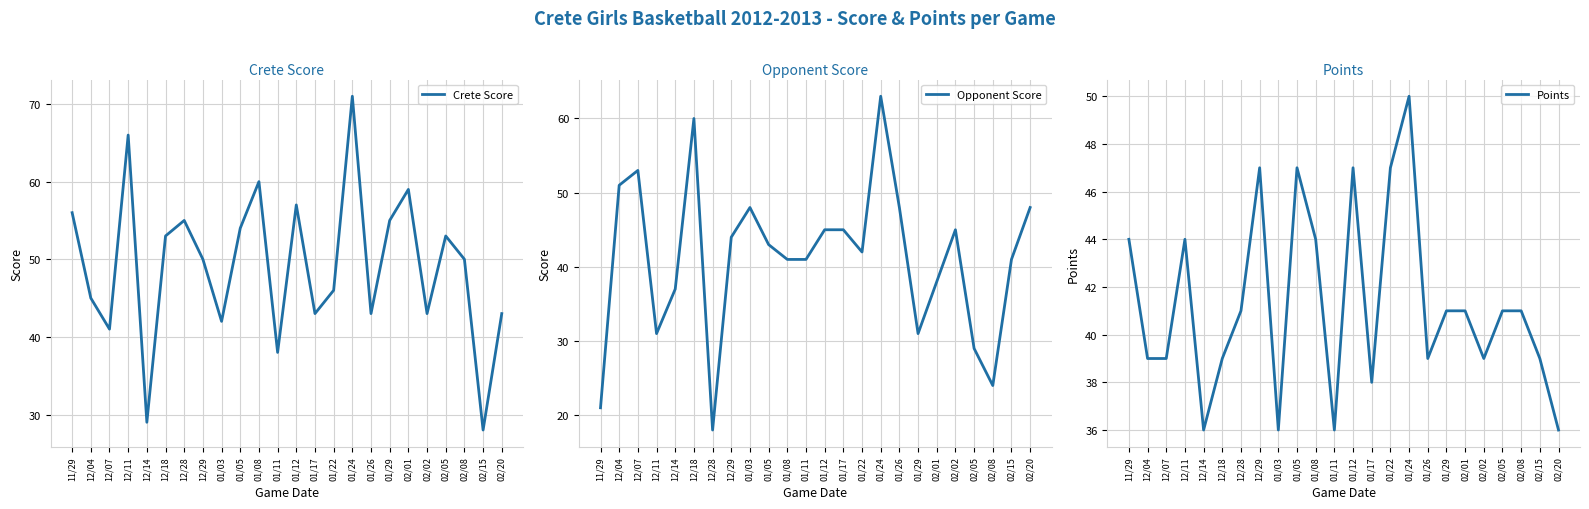

How many times do Points and Opponent Score cross each other?

15